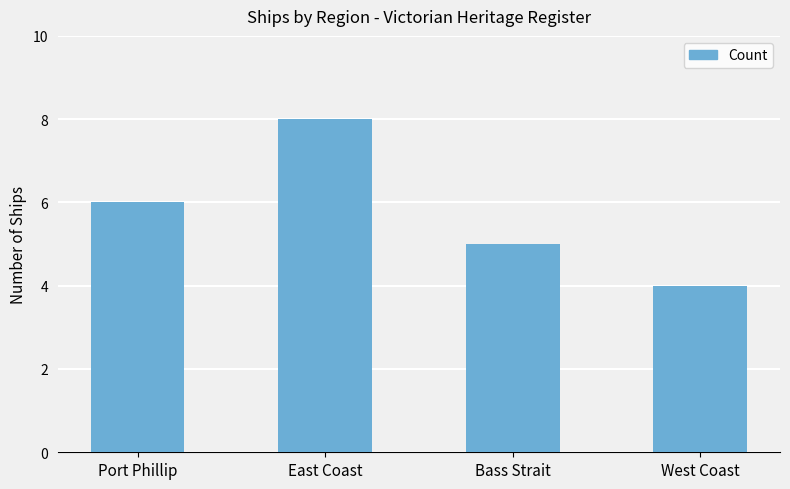

What is the minimum value shown in the chart?

4